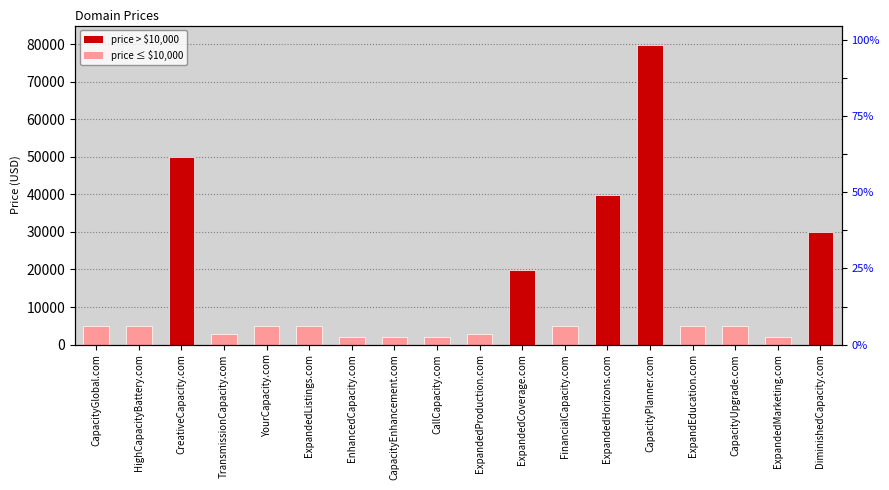

What is the difference between the values at TransmissionCapacity.com and DiminishedCapacity.com?

27000